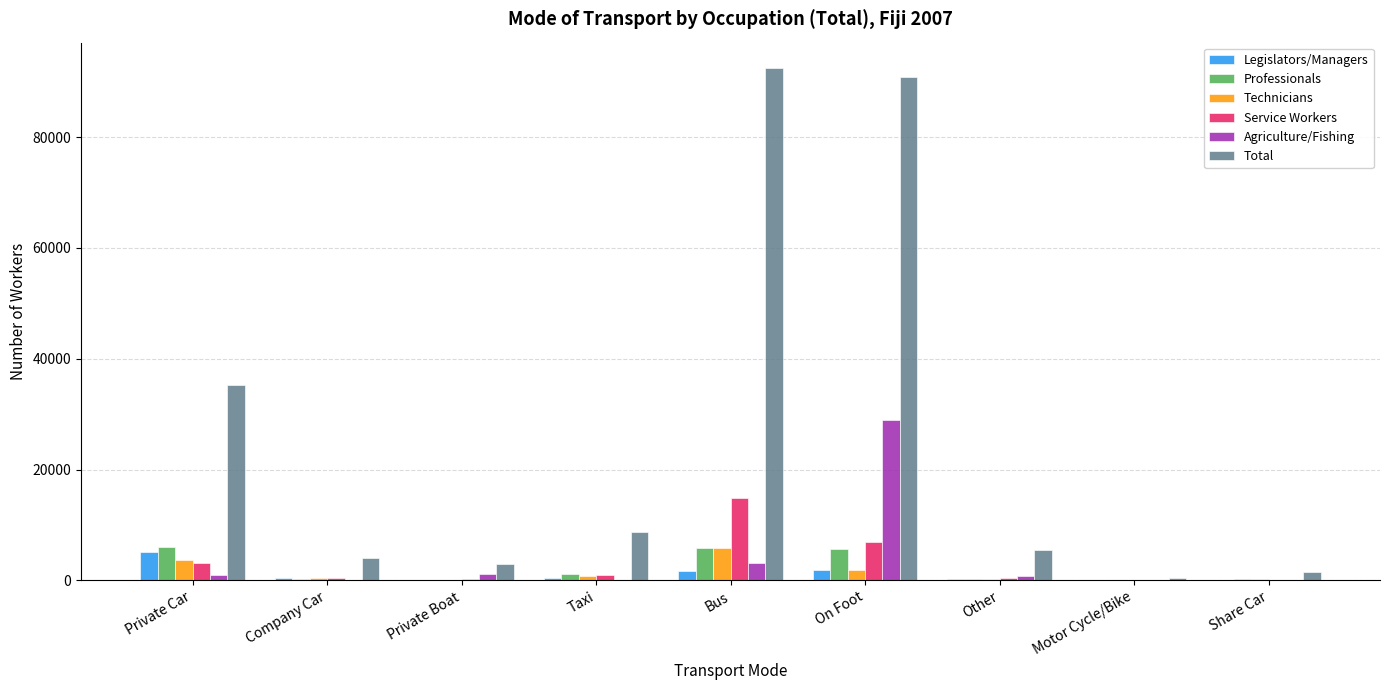

What is the sum of all Agriculture/Fishing values?

35256